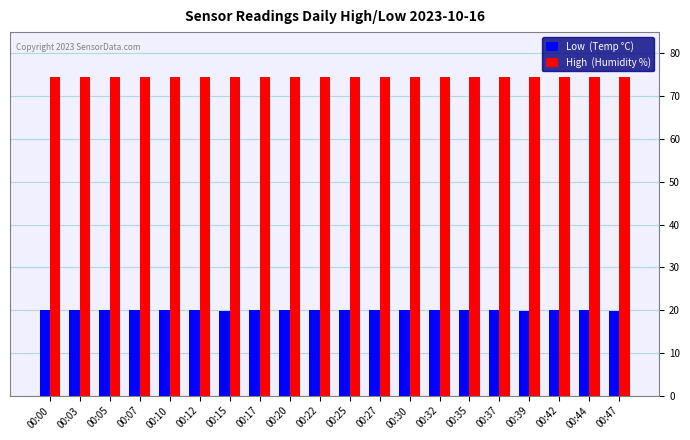

What is the difference between the highest and lowest values at 00:32?

54.5